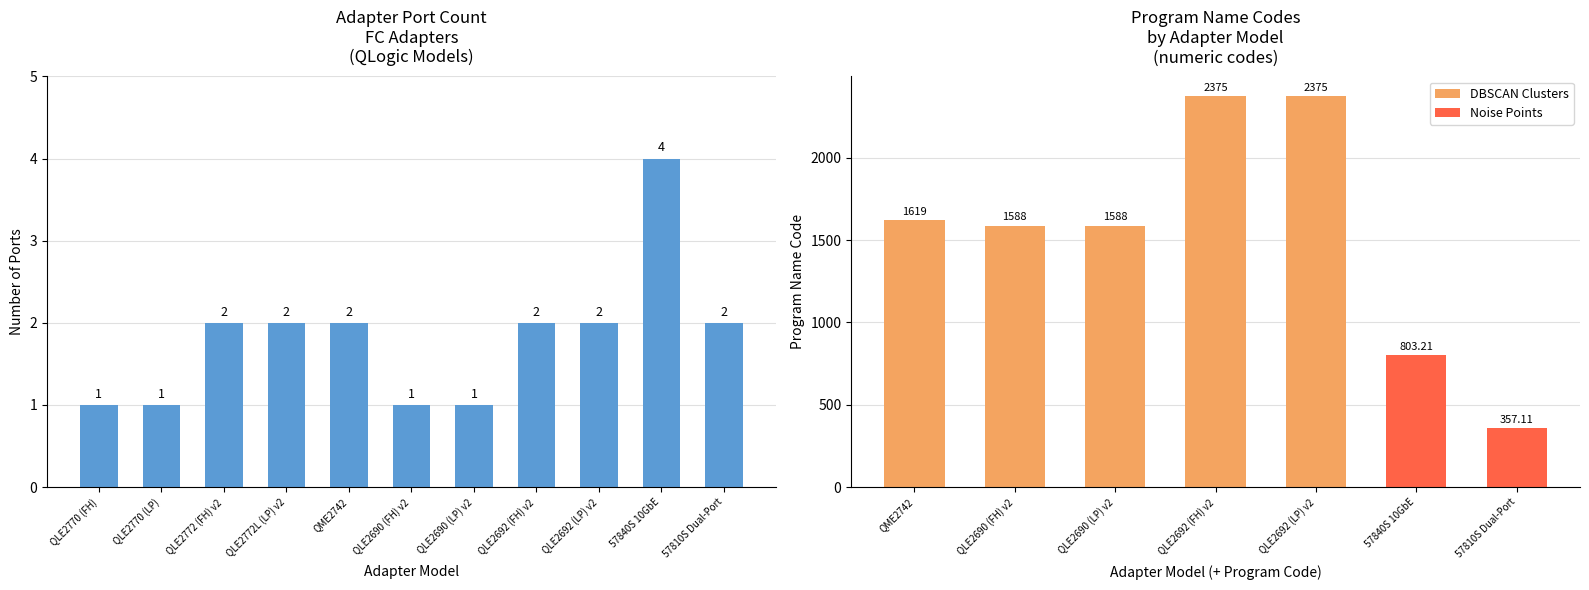

What is the difference between the second highest and second lowest values?

1